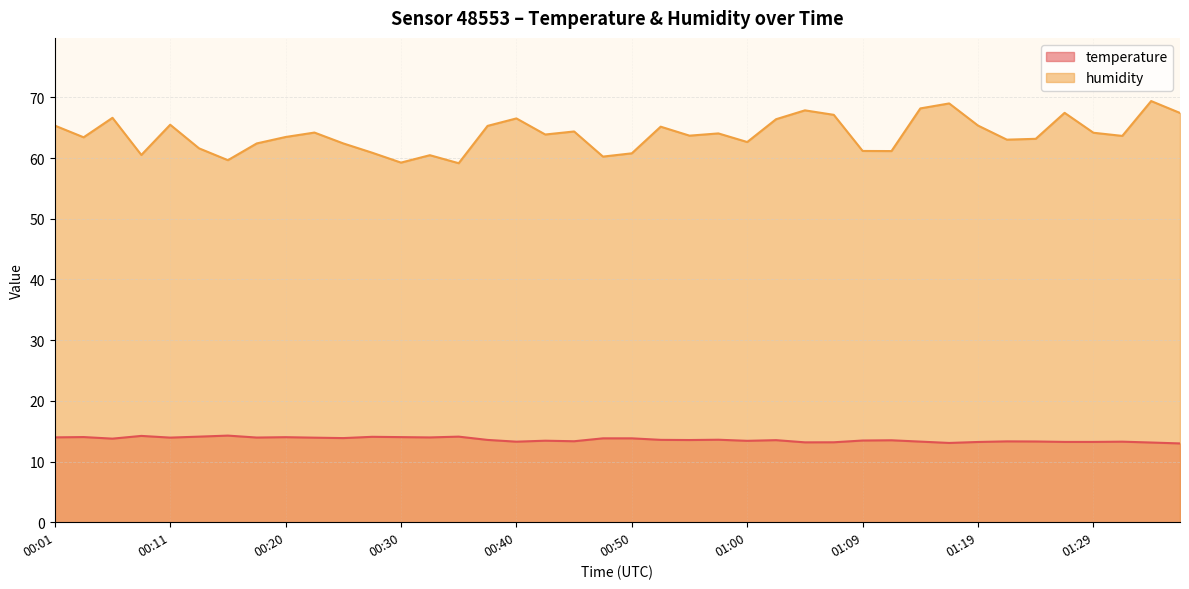

Rank the categories by humidity value from highest to lowest.

01:34, 01:17, 01:14, 01:05, 01:27, 01:36, 01:07, 00:06, 00:40, 01:02, 00:11, 00:01, 01:19, 00:37, 00:52, 00:45, 00:23, 01:29, 00:57, 00:42, 00:55, 01:31, 00:20, 00:03, 01:24, 01:22, 01:00, 00:18, 00:25, 00:13, 01:09, 01:12, 00:28, 00:50, 00:08, 00:32, 00:47, 00:15, 00:30, 00:35